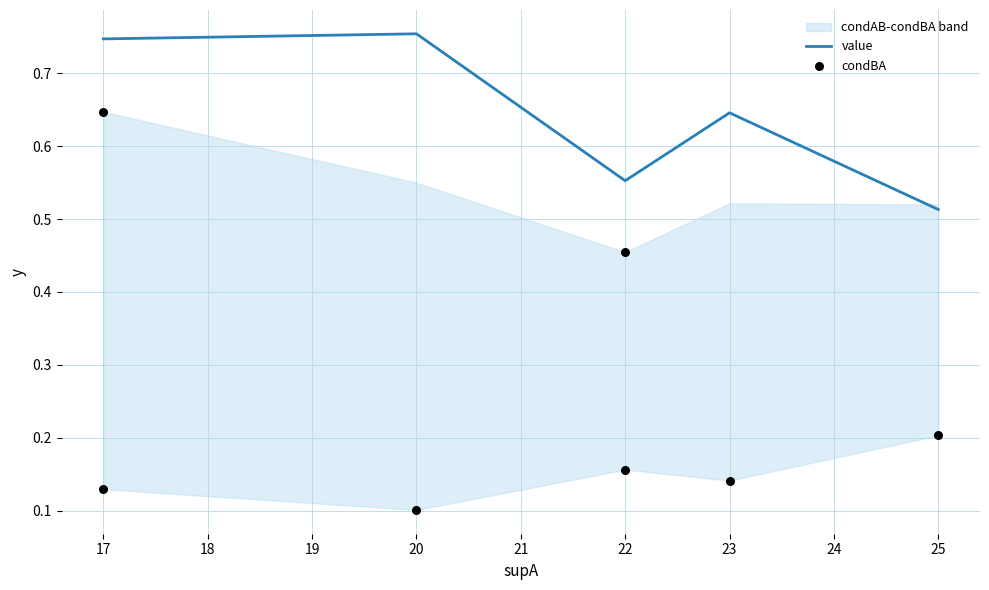

What is the total value across all series at 22?

0.7